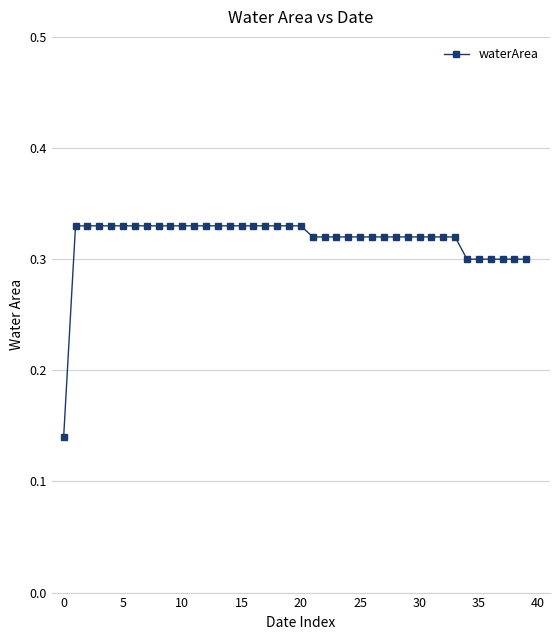

How many values are between 0 and 1?

40